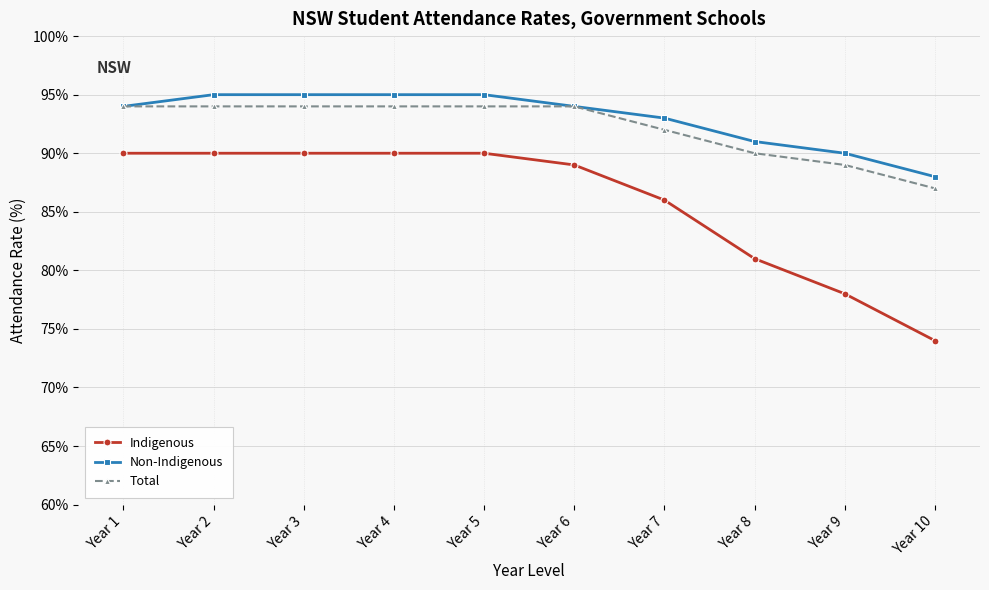

Reading left to right, list all the values displayed in this chart.

Indigenous: 90	90	90	90	90	89	86	81	78	74
Non-Indigenous: 94	95	95	95	95	94	93	91	90	88
Total: 94	94	94	94	94	94	92	90	89	87